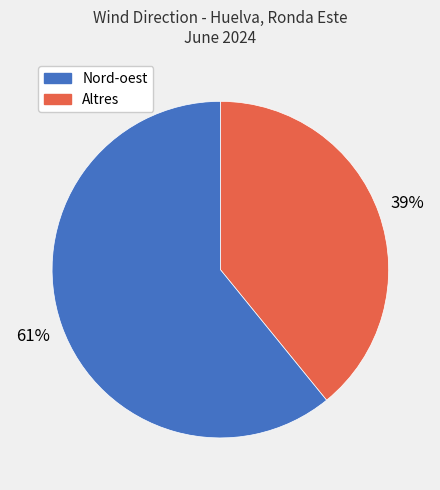

To the nearest percent, what is the difference between the largest and smallest slice percentages?

22%